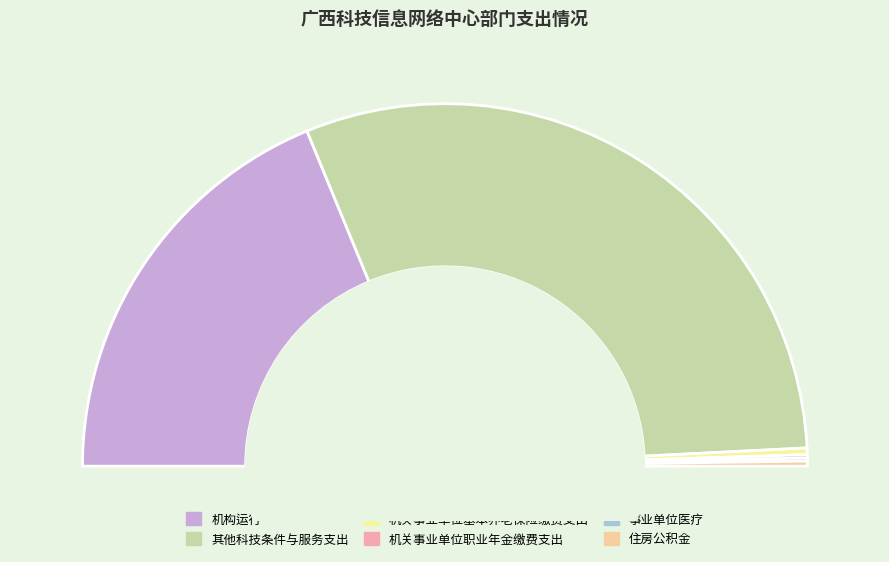

Does 其他科技条件与服务支出 represent more than half of the total?

Yes